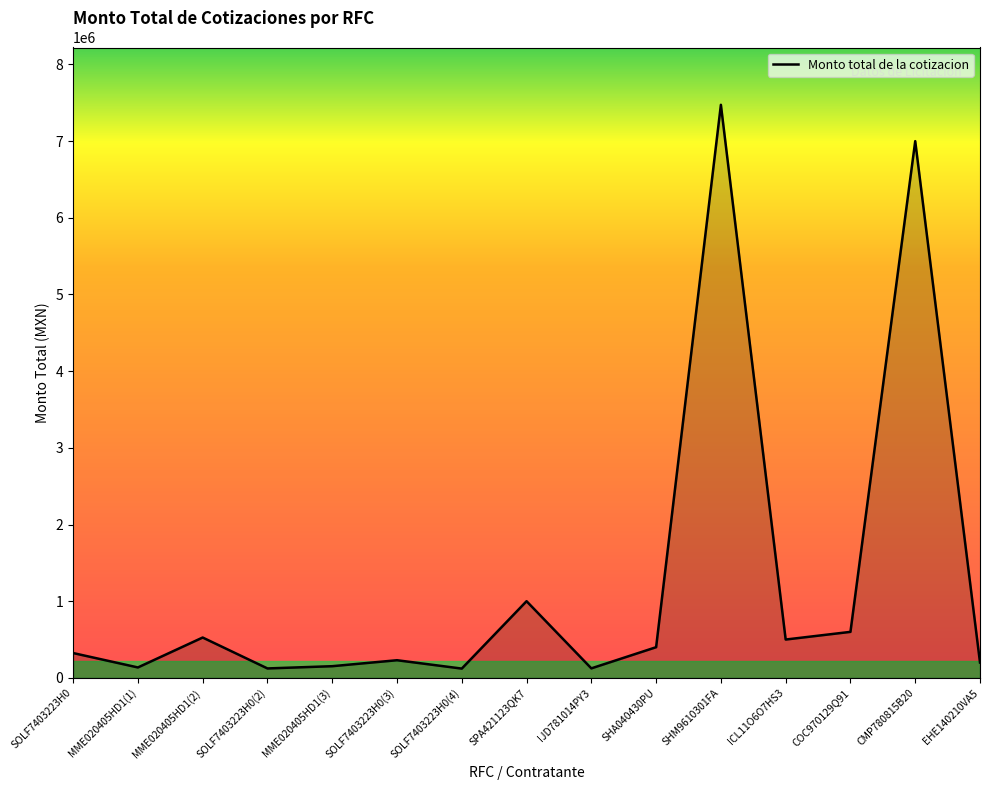

What is the change in value from MME020405HD1(2) to EHE140210VA5?

-326152.7